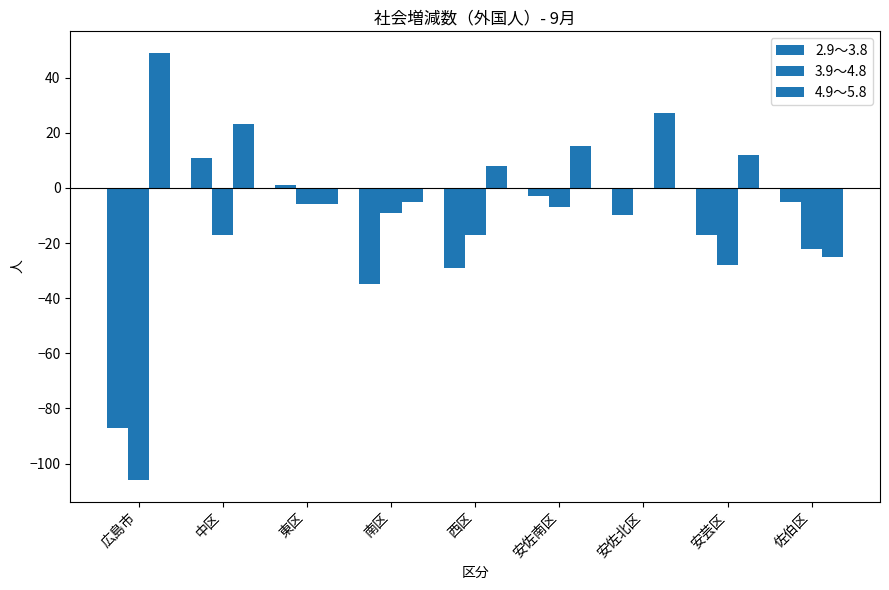

Are the bars grouped side by side (vs. stacked)?

Yes